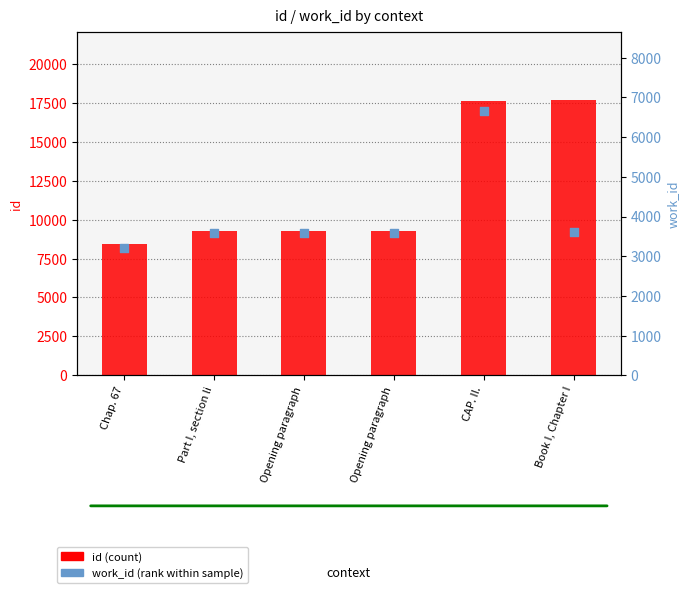

What are all the series names shown in the legend?

id, work_id